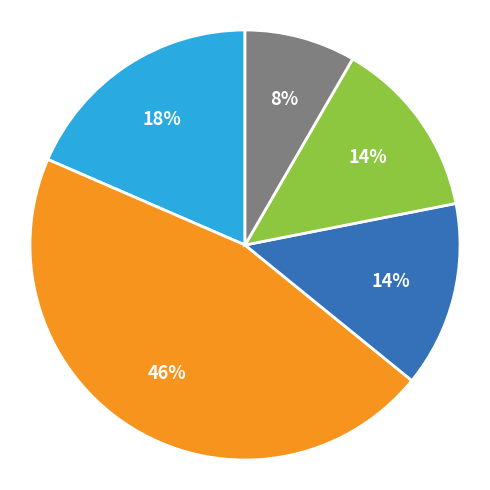

Count the number of slices in the pie.

5